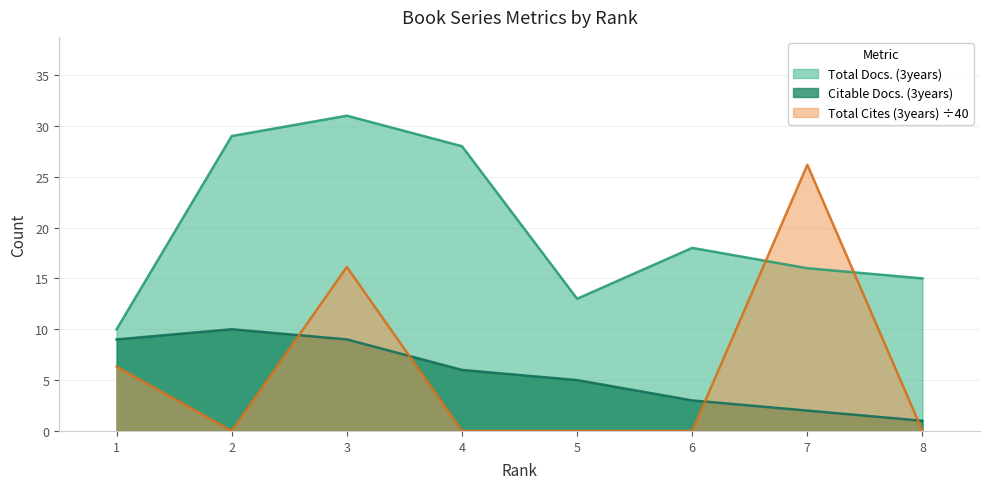

Is the value of Citable Docs. (3years) at 4 greater than the value of Total Docs. (3years) at 5?

No